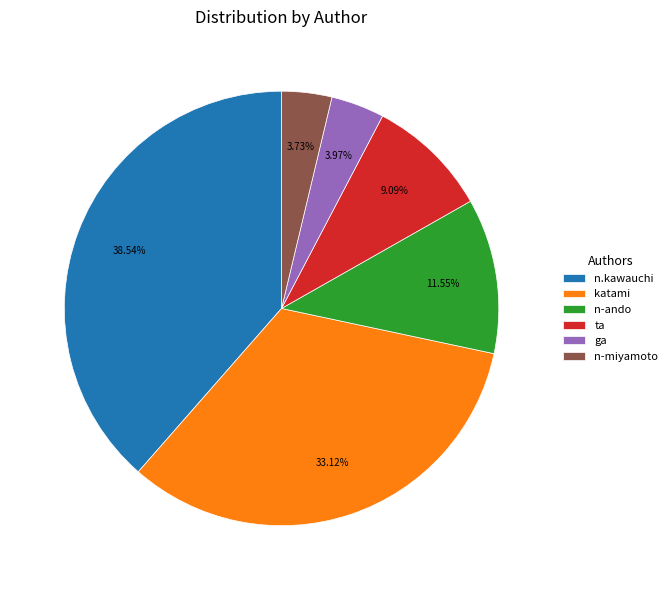

To the nearest percent, what percentage of the pie is ta?

9%